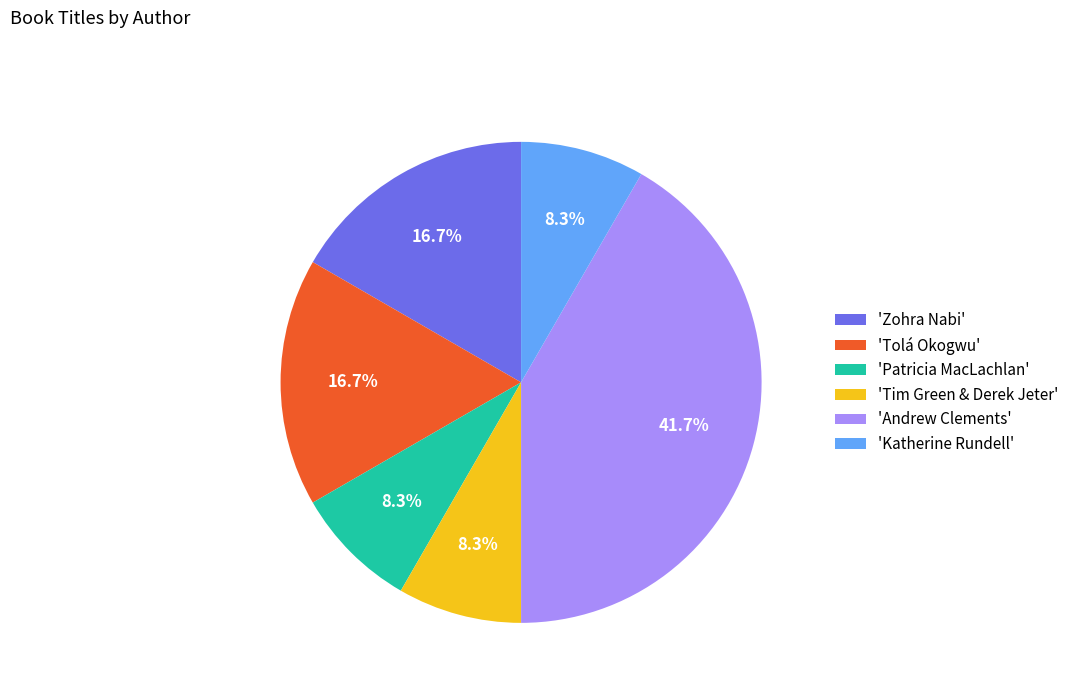

Is there a majority slice in this chart?

No